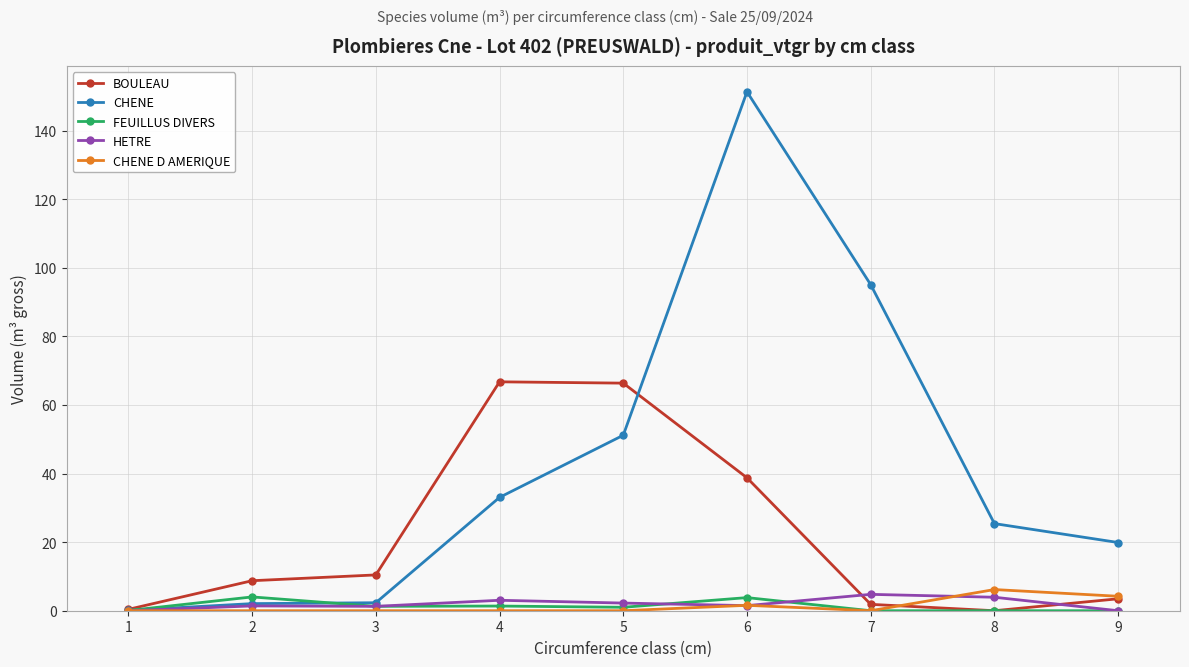

At which category does FEUILLUS DIVERS reach its first local peak?

2